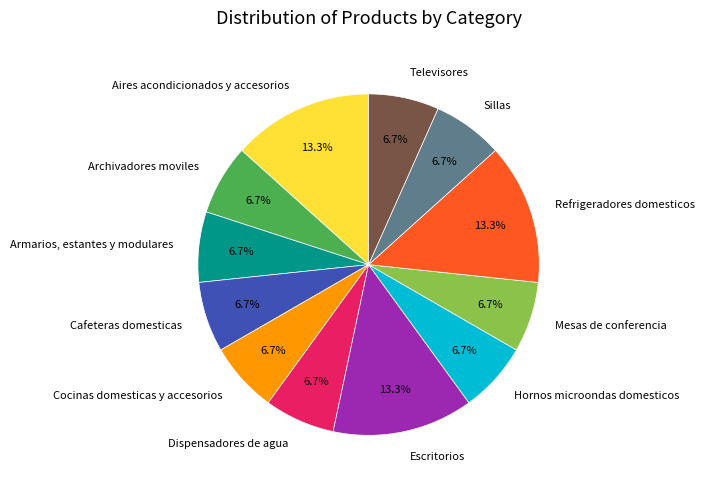

Is it true that Hornos microondas domesticos is 7% of the pie?

True